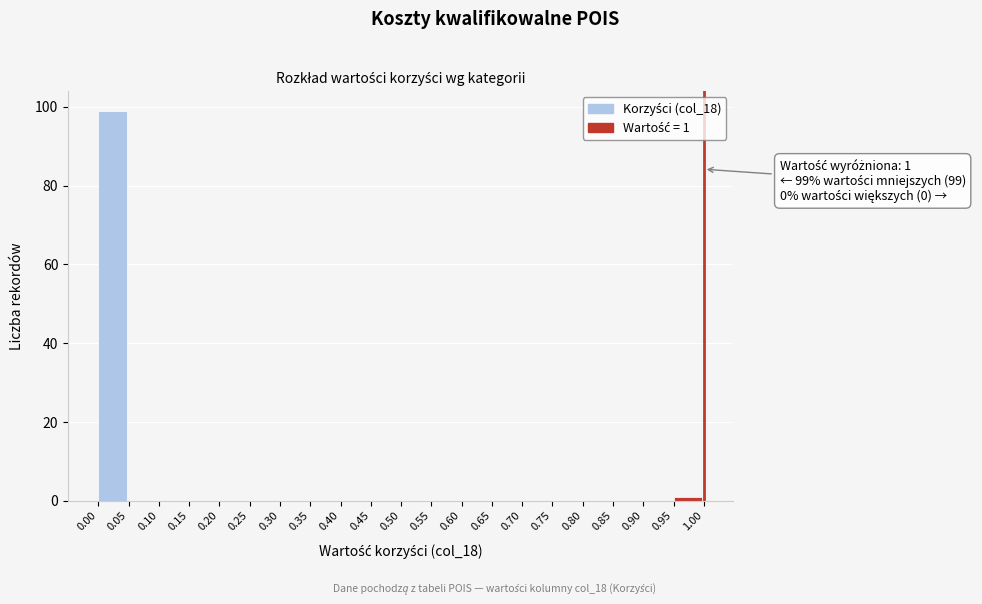

Which range on the x-axis has the tallest bar?

0.00 to 0.05